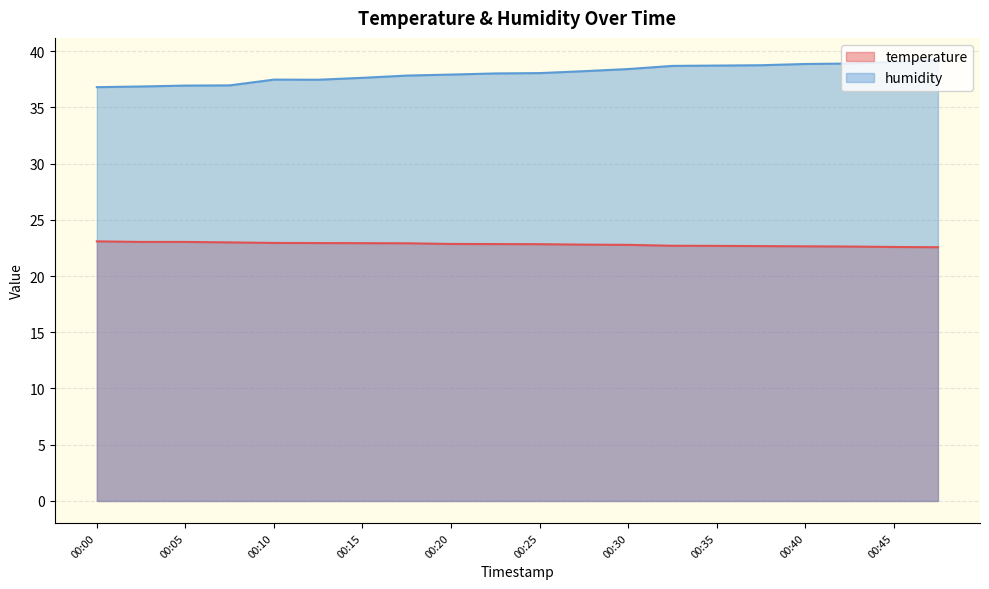

What is the difference between the maximum and minimum values in the humidity series?

2.4